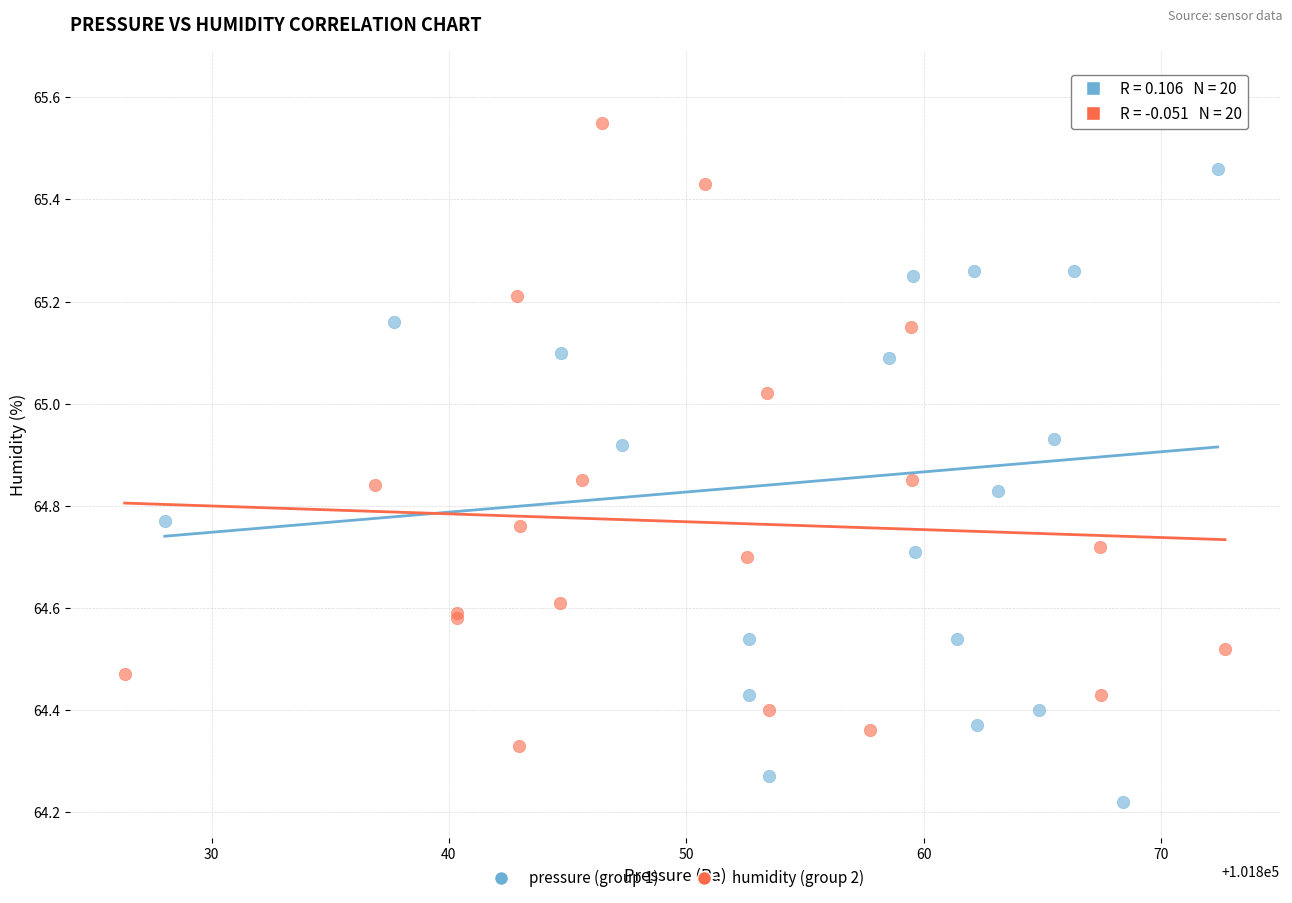

Which series contains the lowest Y value?

pressure (group 1)